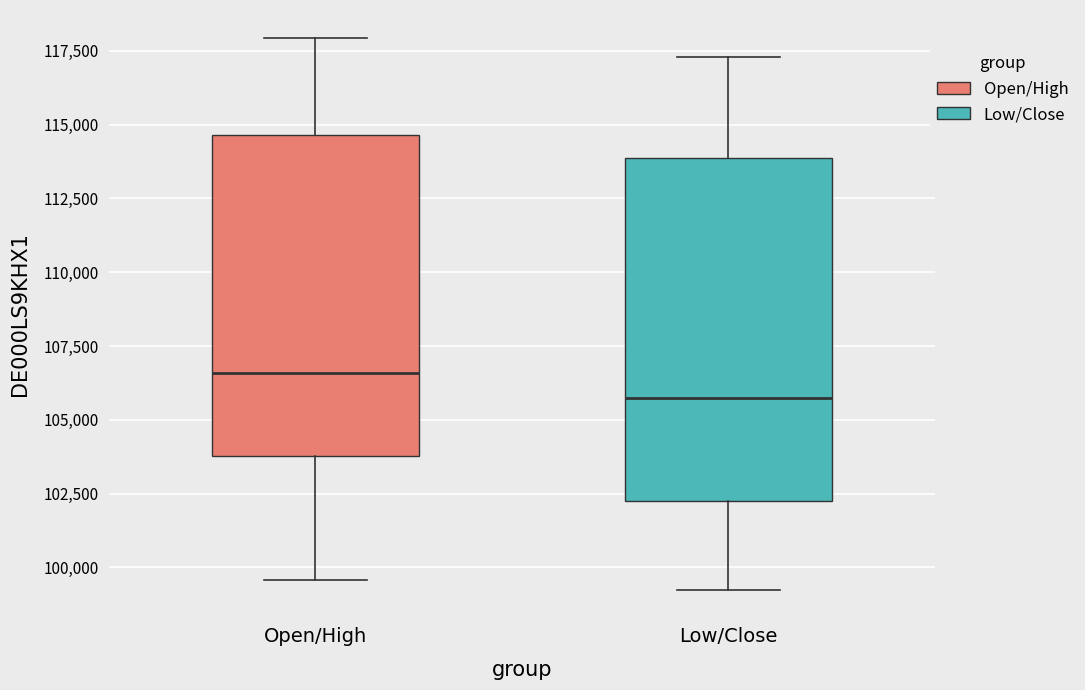

Reading left to right, read every box against the y-axis: the position of its median line, the range the box covers, and the ends of its whiskers. The values are not printed on the chart, so give them approximately, as read against the axis.

Open/High: median 106500, box 104000 to 114500, whiskers 99500 to 118000
Low/Close: median 105500, box 102000 to 114000, whiskers 99000 to 117500